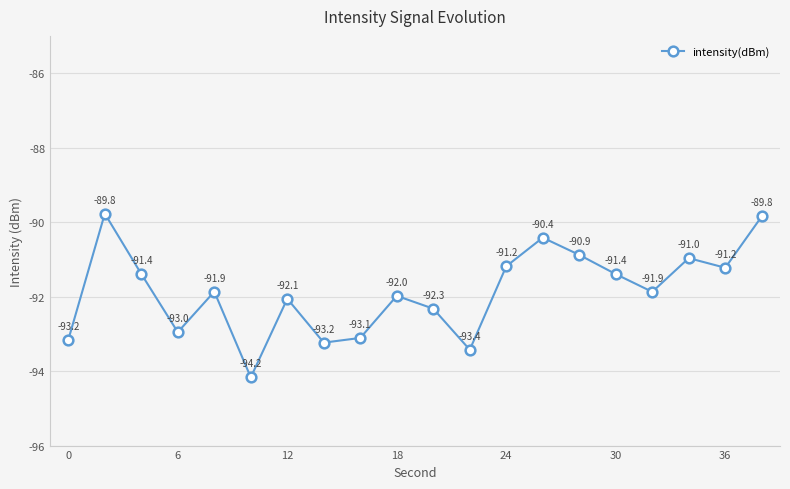

What is the value of the 12th point from the left?

-93.4